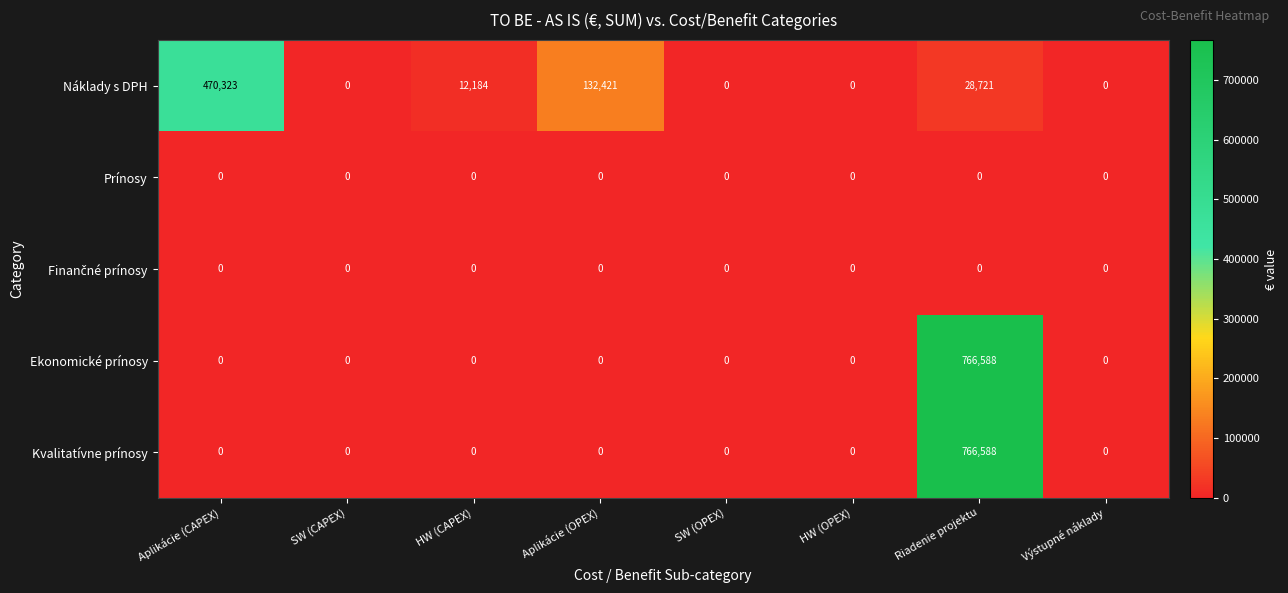

Which category has the highest value in the Náklady s DPH series?

Aplikácie (CAPEX)